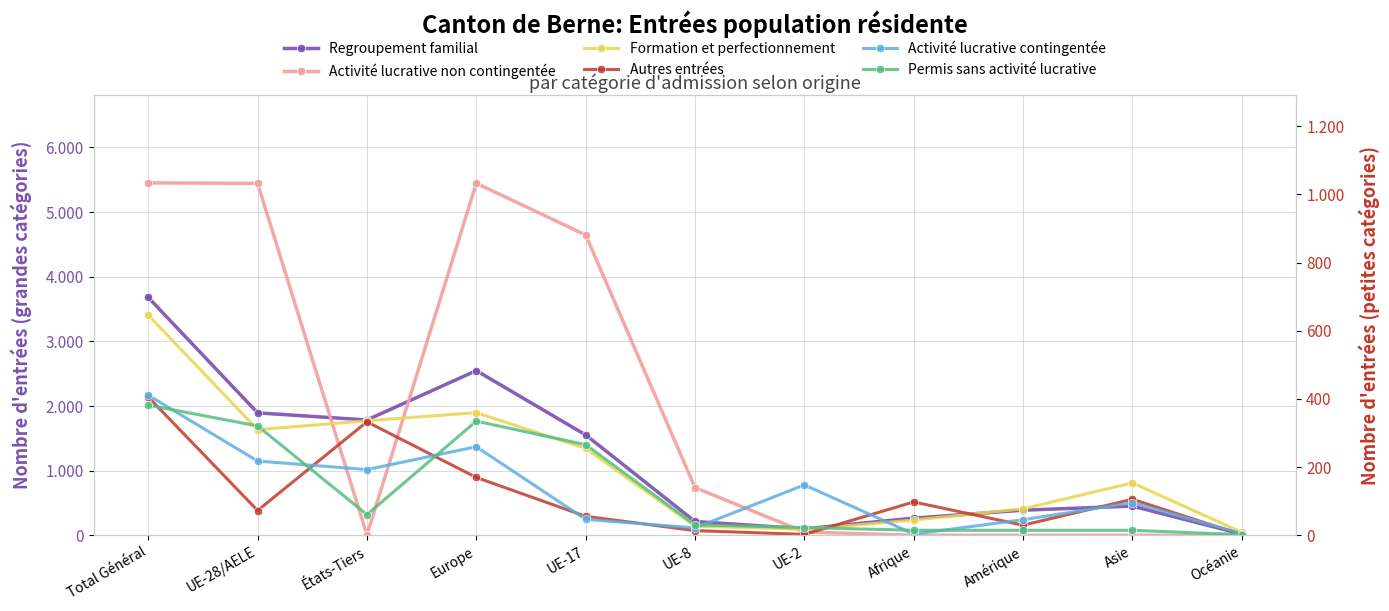

What is the difference between the highest and lowest values at Océanie?

21